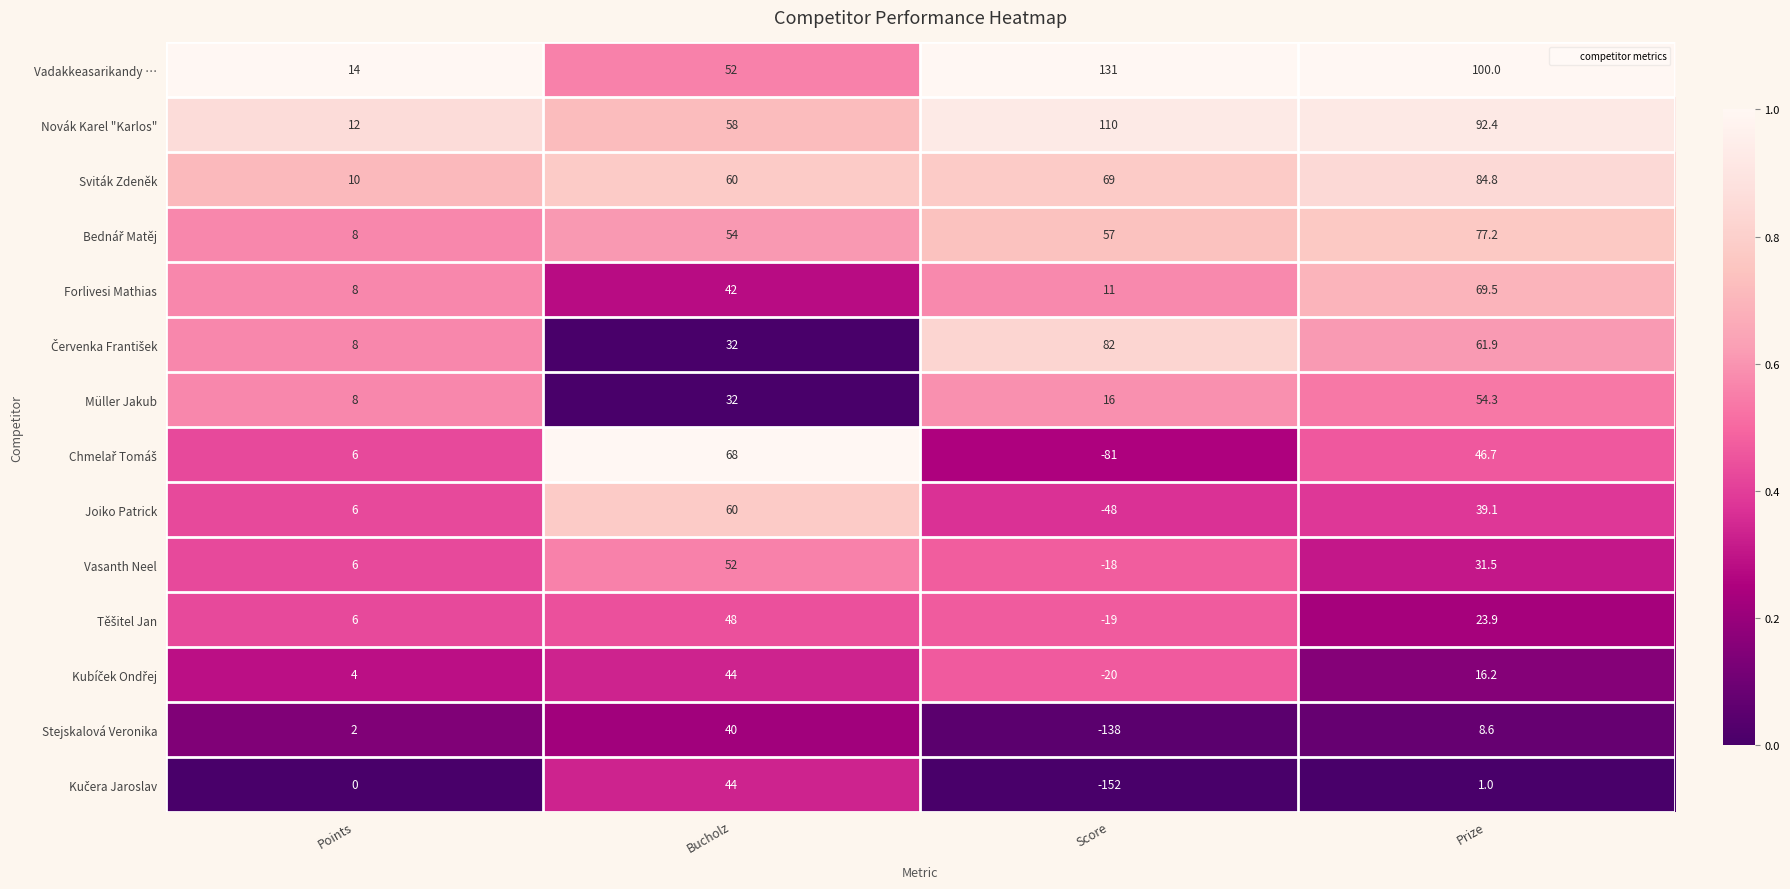

The value of Novák Karel "Karlos" at Score is 110.0. True or false?

True